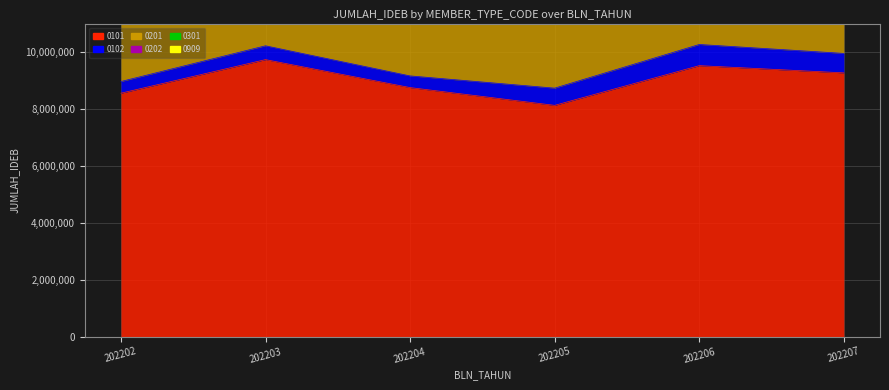

Reading left to right, extract all data points from this chart.

0101: 202202=8553317	202203=9733125	202204=8750650	202205=8126285	202206=9521355	202207=9267582
0102: 202202=410182	202203=485907	202204=410140	202205=604708	202206=743781	202207=684035
0201: 202202=4997849	202203=4313247	202204=3551588	202205=3897515	202206=3658077	202207=3878442
0202: 202202=58608	202203=84406	202204=48985	202205=40774	202206=72091	202207=66278
0301: 202202=38844	202203=44553	202204=46296	202205=41469	202206=65550	202207=28228
0909: 202202=8237	202203=9132	202204=0	202205=6477	202206=10321	202207=8598